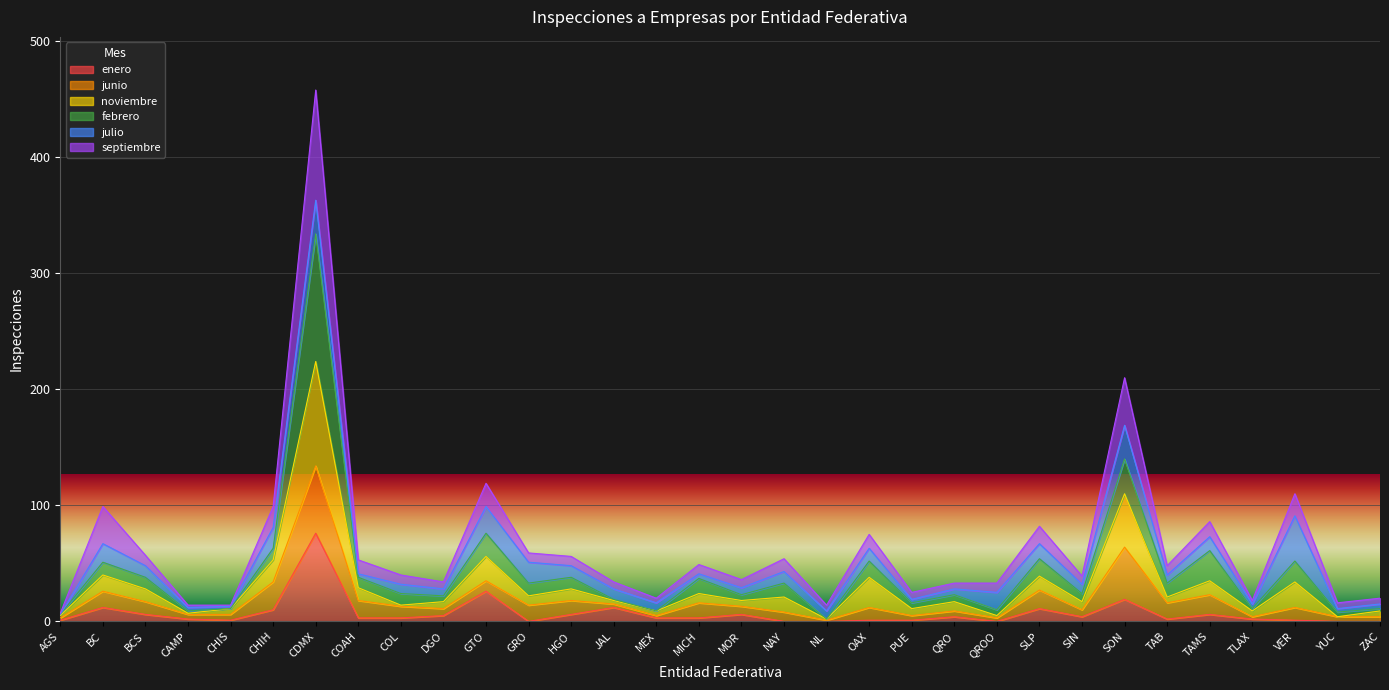

What is the sum of all enero values?

226